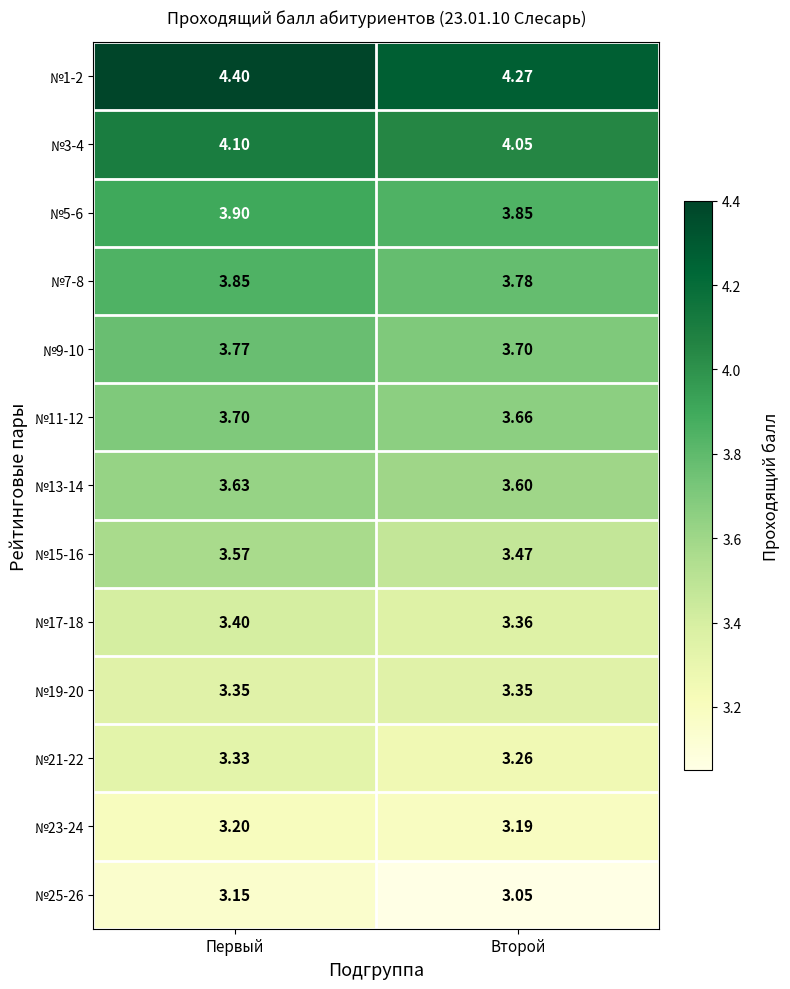

Count the number of data series in this chart.

13